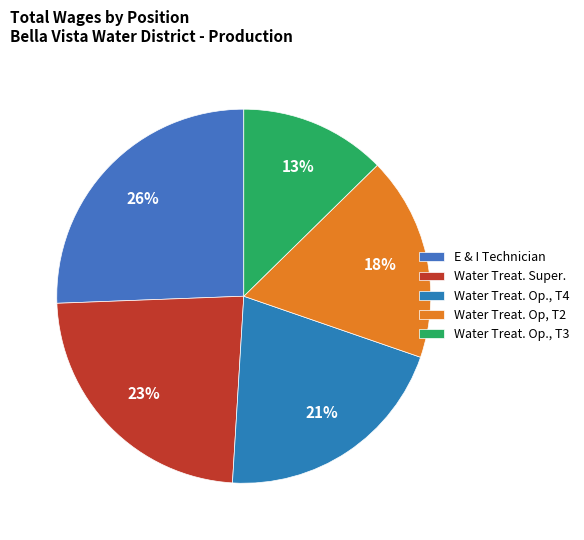

How much of the chart is everything except Water Treat. Op., T4?

79.3%